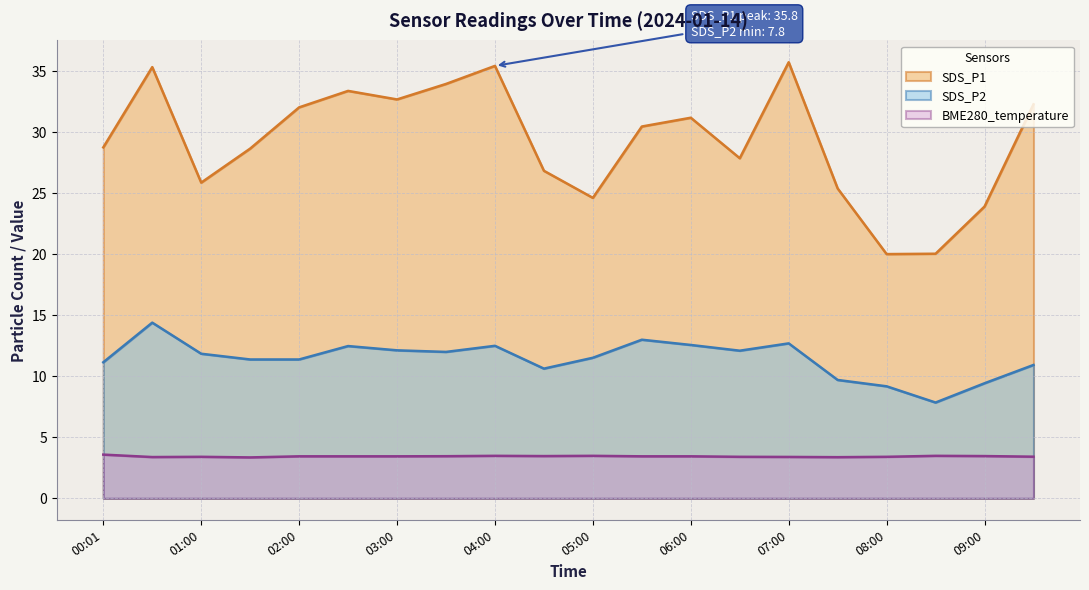

What is the label of the 12th point from the right?

04:00